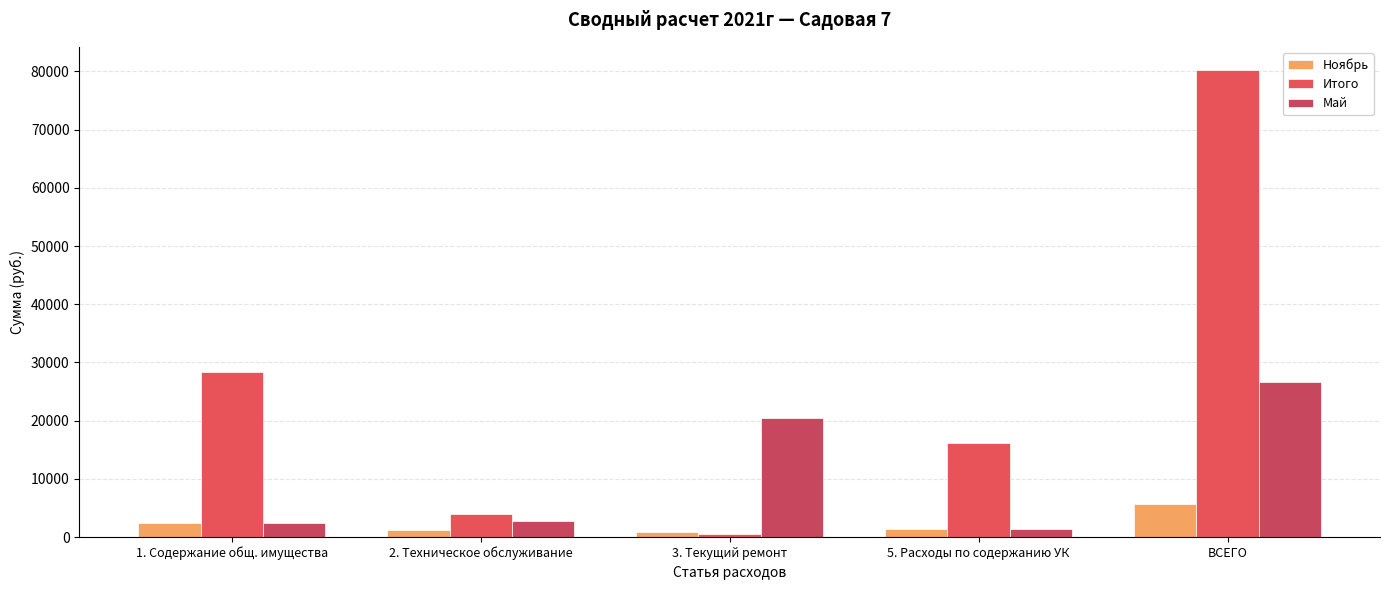

What is the label of the 4th bar from the left?

5. Расходы по содержанию УК